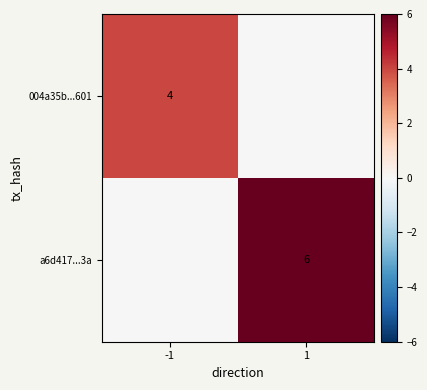

The value of a6d417...3a at 1 is 10. True or false?

False